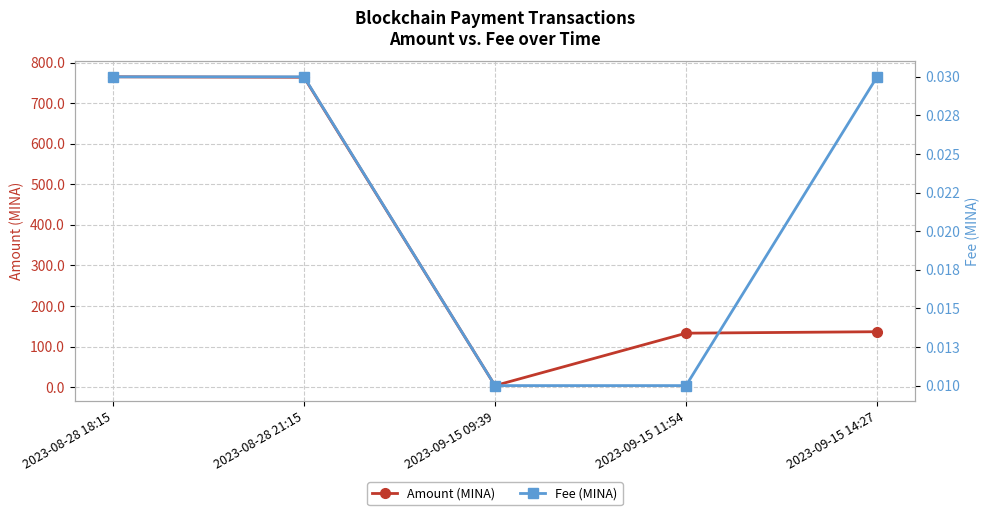

Is the value of Fee (MINA) at 2023-09-15 14:27 greater than the value of Amount (MINA) at 2023-08-28 21:15?

No